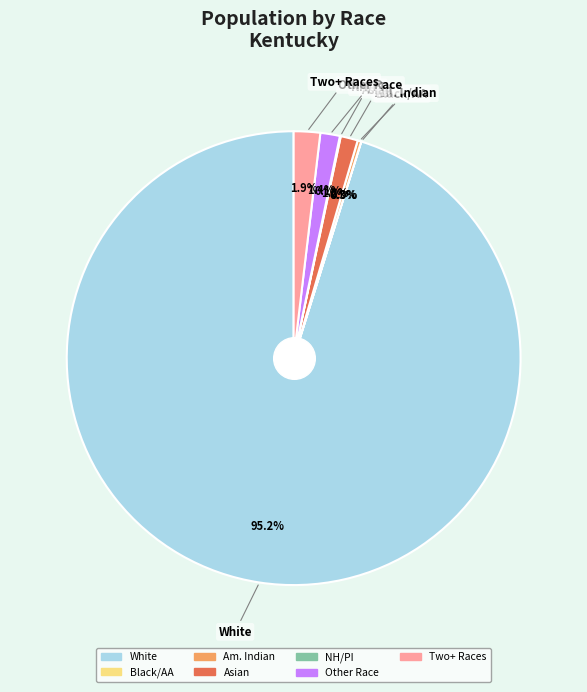

Does any single category account for the majority?

Yes